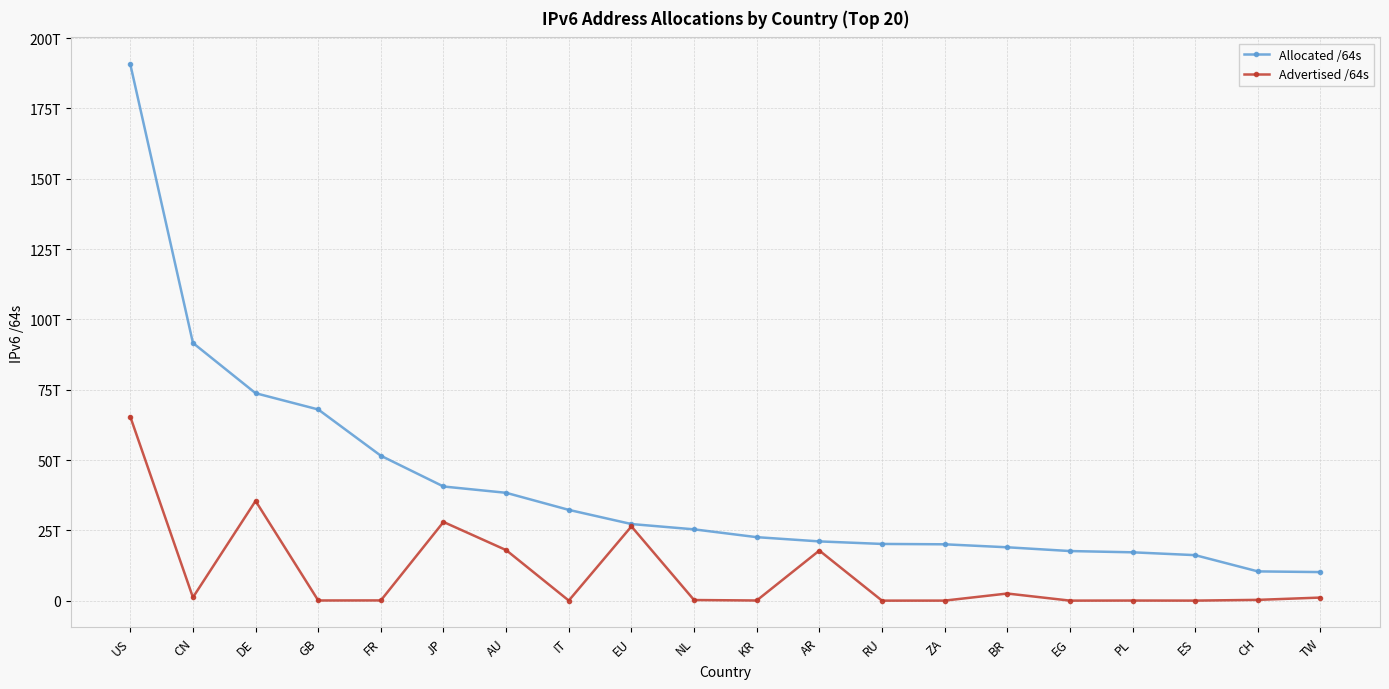

True or false: Allocated /64s and Advertised /64s cross at least once.

False